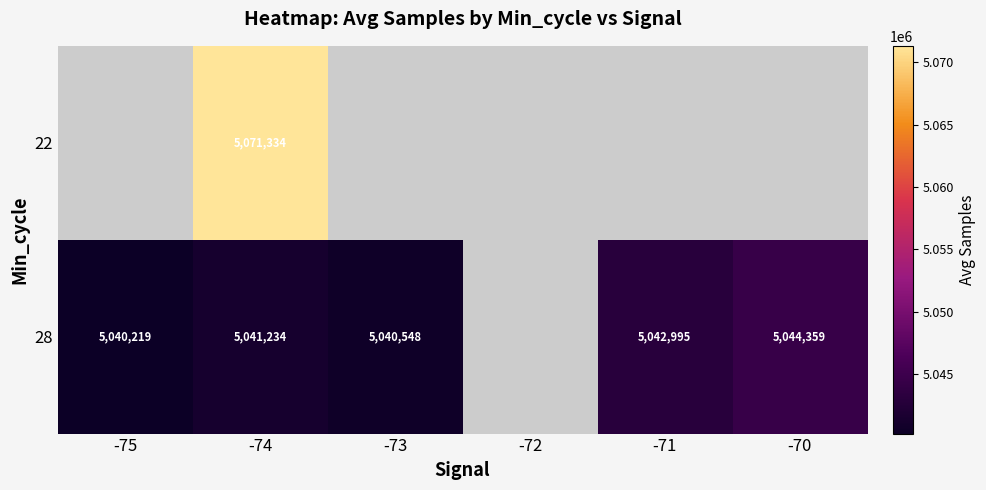

Count the number of data series in this chart.

2